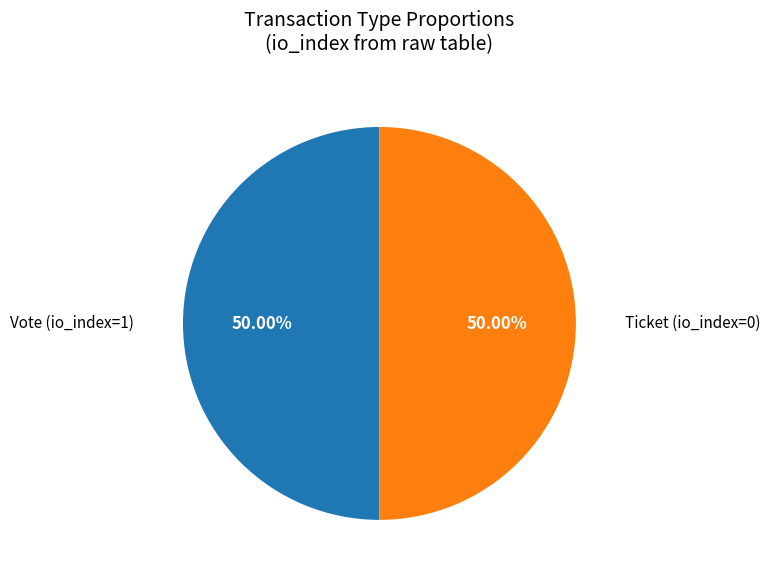

Combined, do Vote and Ticket account for over 50%?

Yes